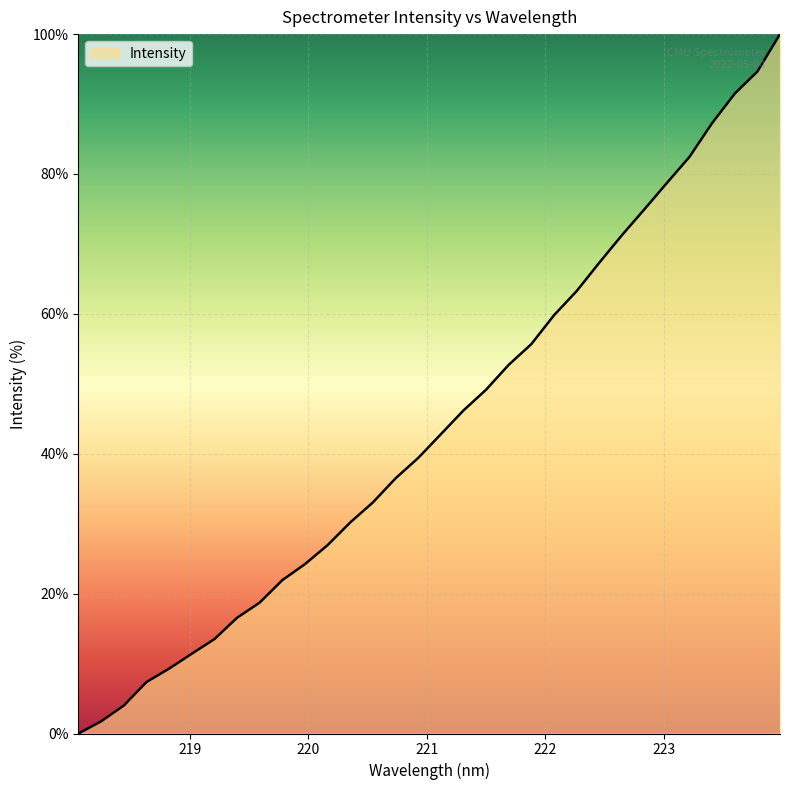

What is the greatest value displayed?

100.0